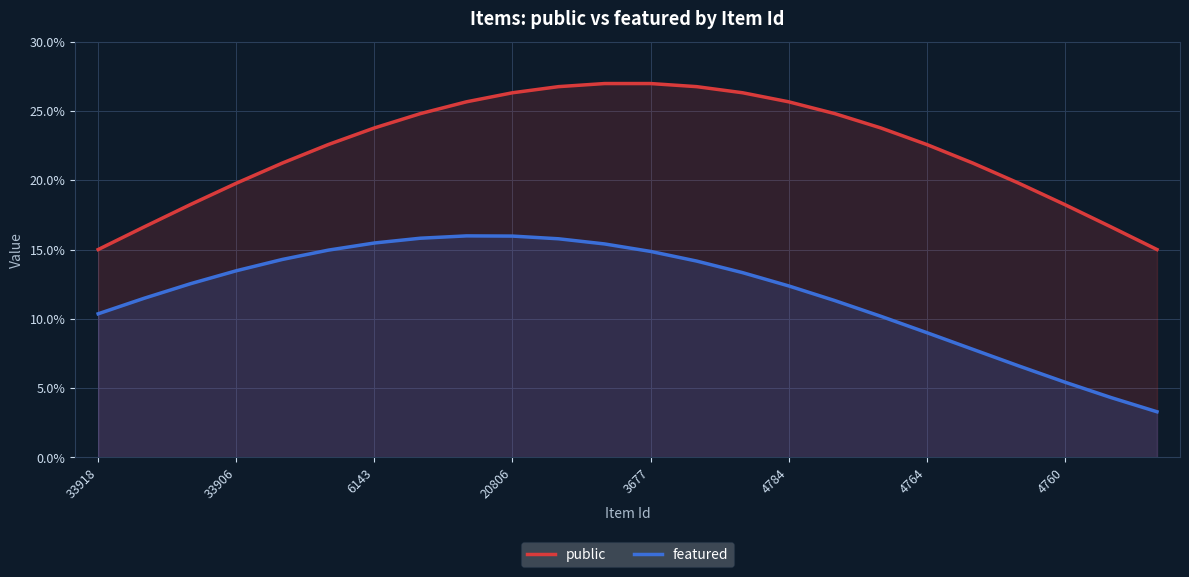

How many categories are shown in the chart?

24